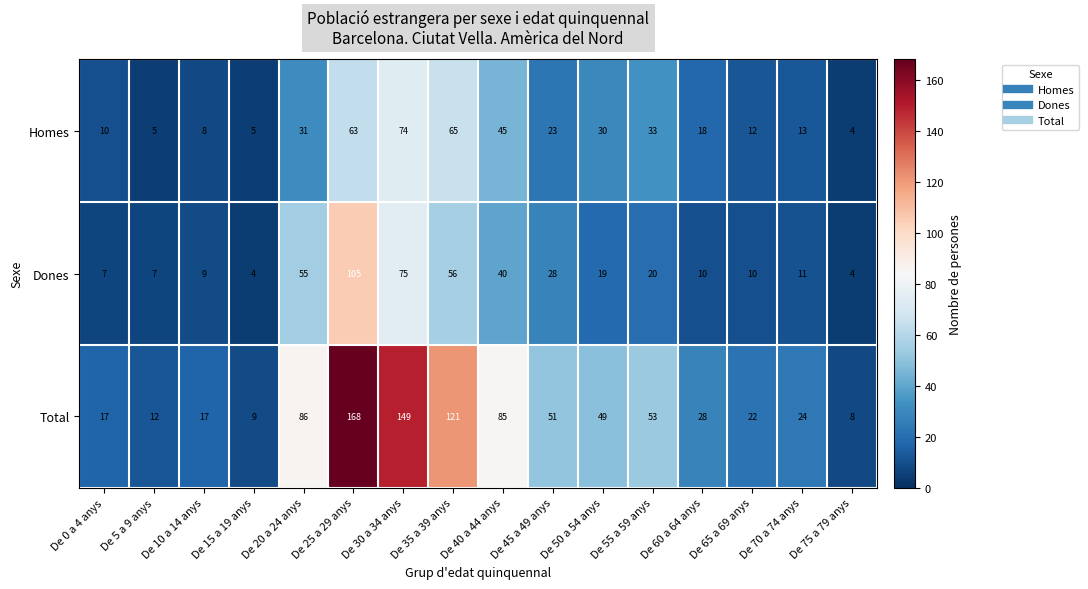

At which label does Homes first exceed 23?

De 20 a 24 anys